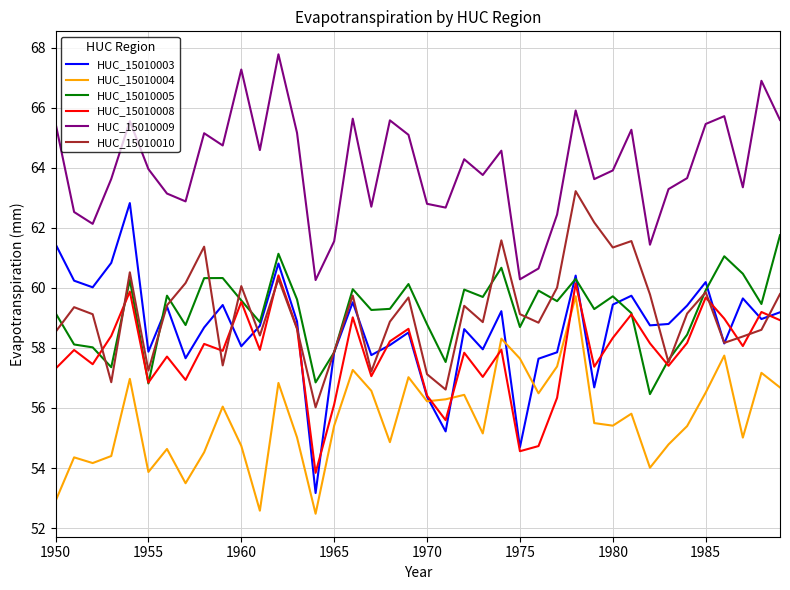

Which series has the widest spread of values?

HUC_15010003